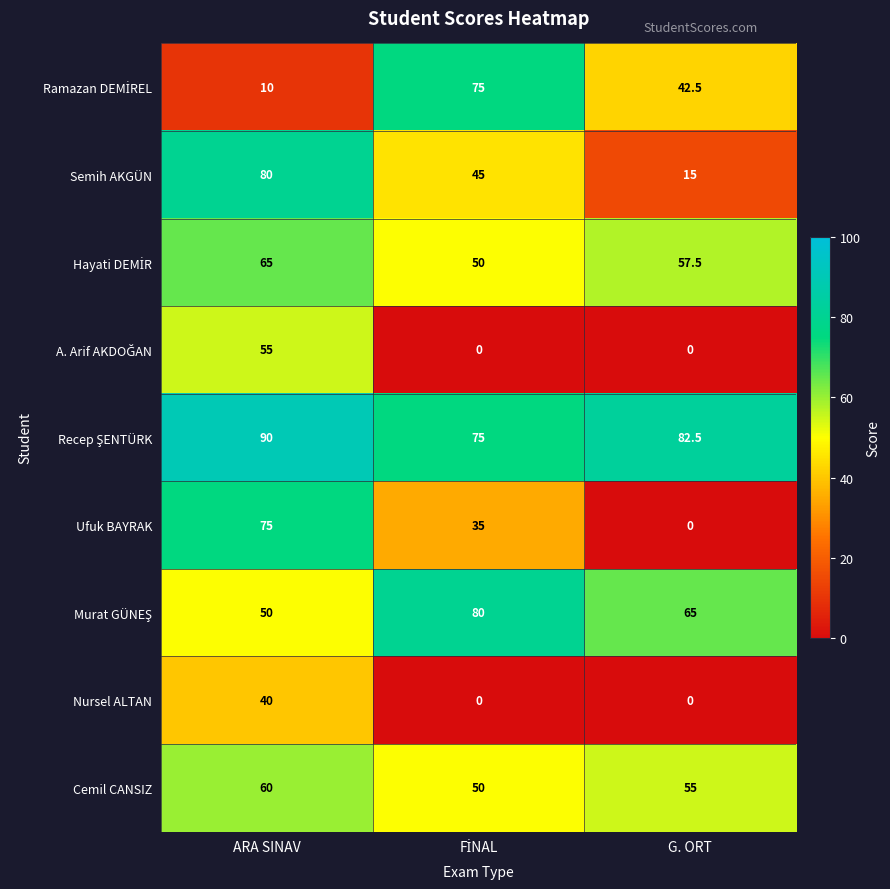

At which category is the sum across all series the highest?

ARA SINAV